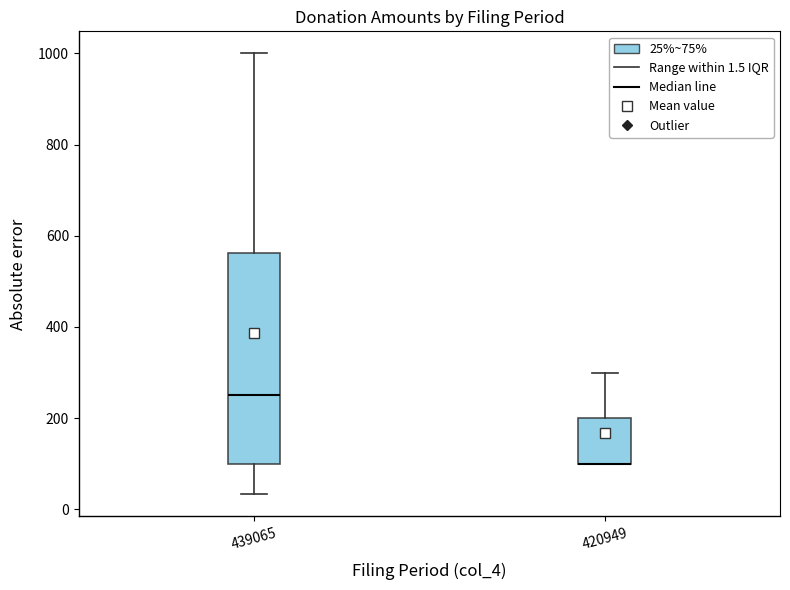

Reading left to right, transcribe this box plot: for each box, give where its median line is, the range the box spans, and where its two whiskers end, as read against the y-axis. The values are not printed on the chart, so give them approximately, as read against the axis.

439065: median 260, box 100 to 560, whiskers 40 to 1000
420949: median 100 (drawn on the box's lower edge), box 100 to 200, whiskers 100 to 300